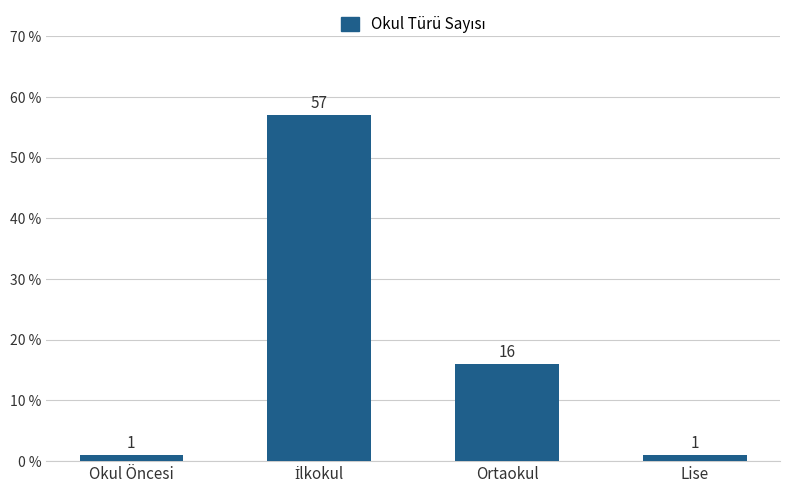

What is the value of the 4th bar from the left?

1